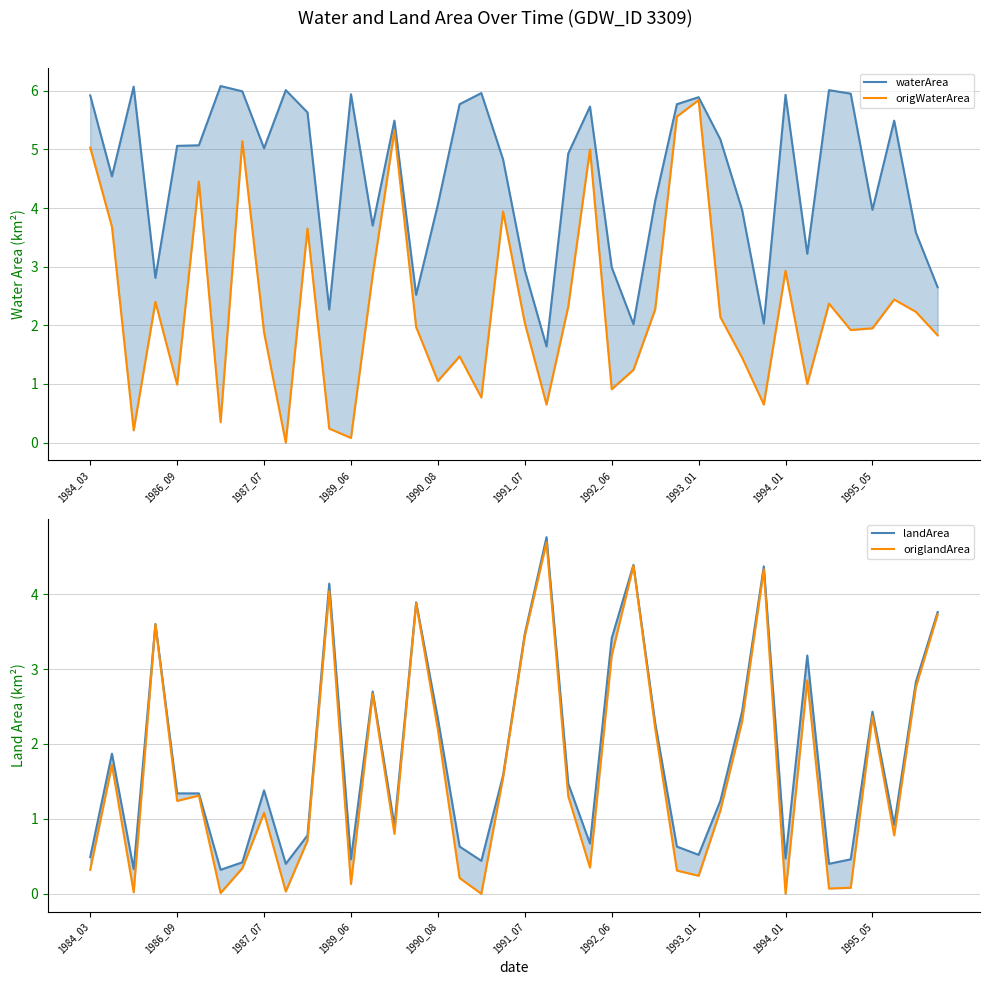

At how many categories does at least one series exceed 1?

40